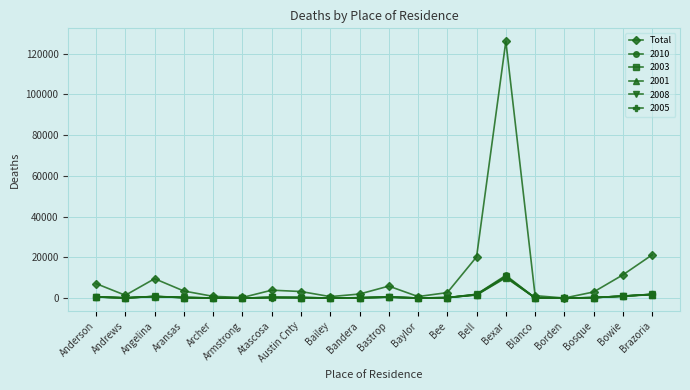

Which series has the widest spread of values?

Total